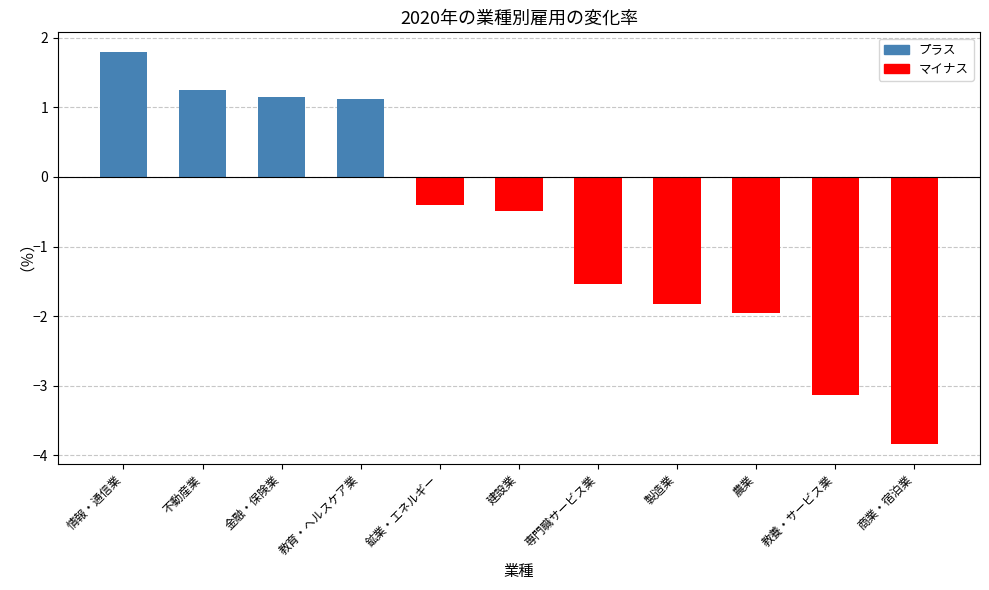

What is the sum of all values?

-7.9